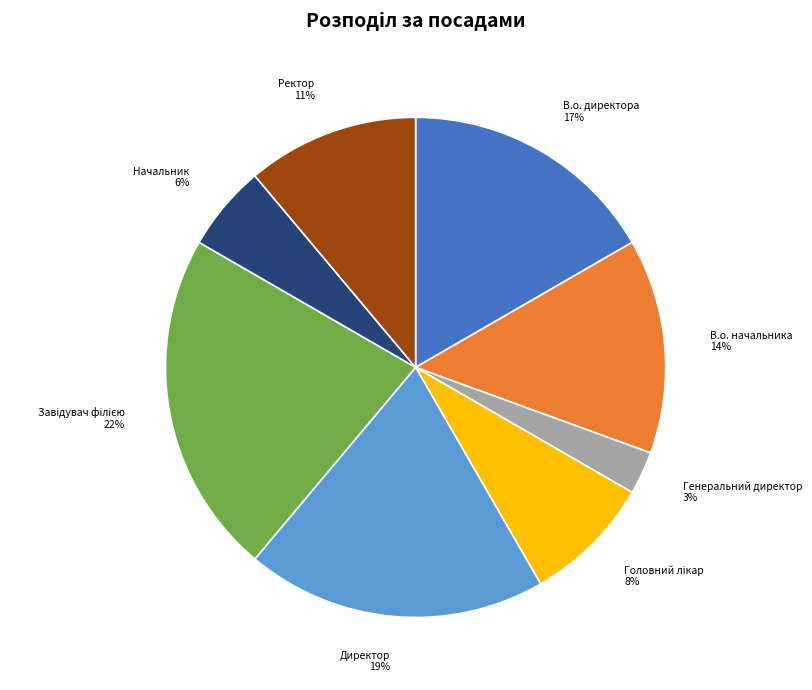

Does Директор 19% represent more than half of the total?

No